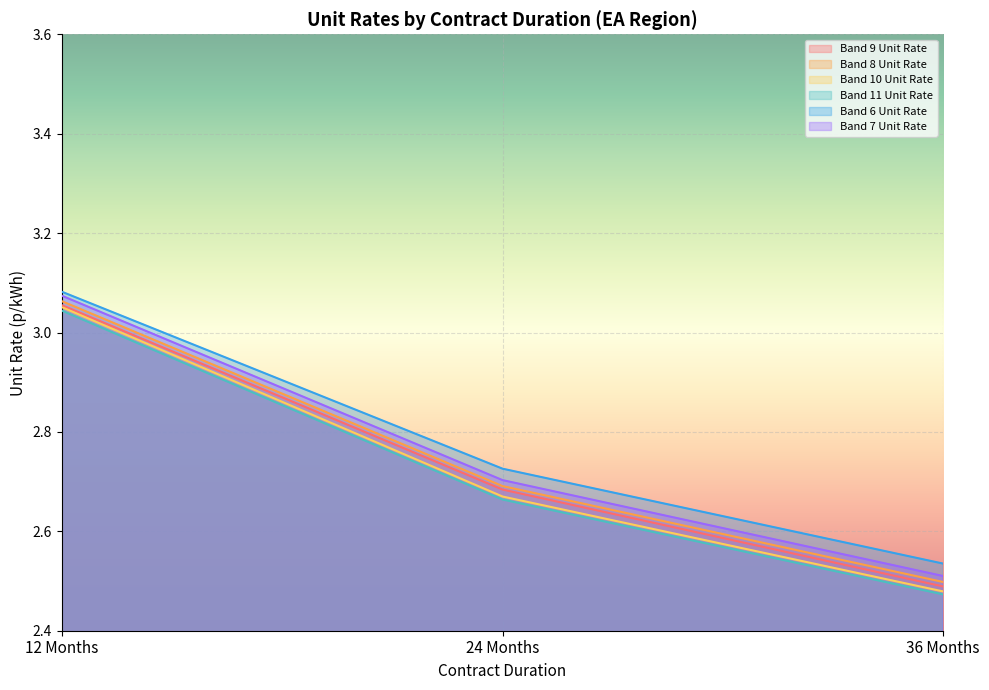

What are all the series names shown in the legend?

Band 9 Unit Rate, Band 8 Unit Rate, Band 10 Unit Rate, Band 11 Unit Rate, Band 6 Unit Rate, Band 7 Unit Rate